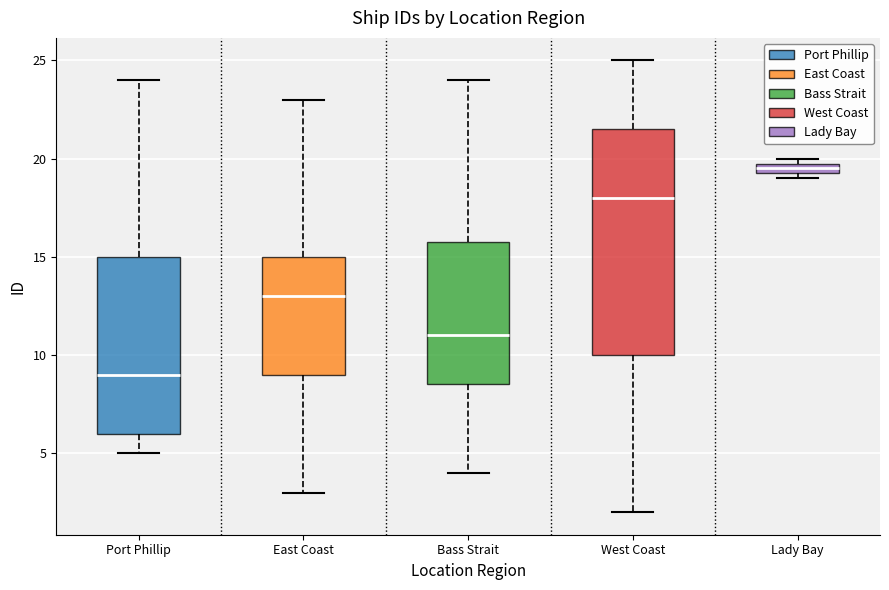

Where is the upper edge of the box for Lady Bay on the y-axis? The values are not printed on the chart, so give them approximately, as read against the axis.

20.0